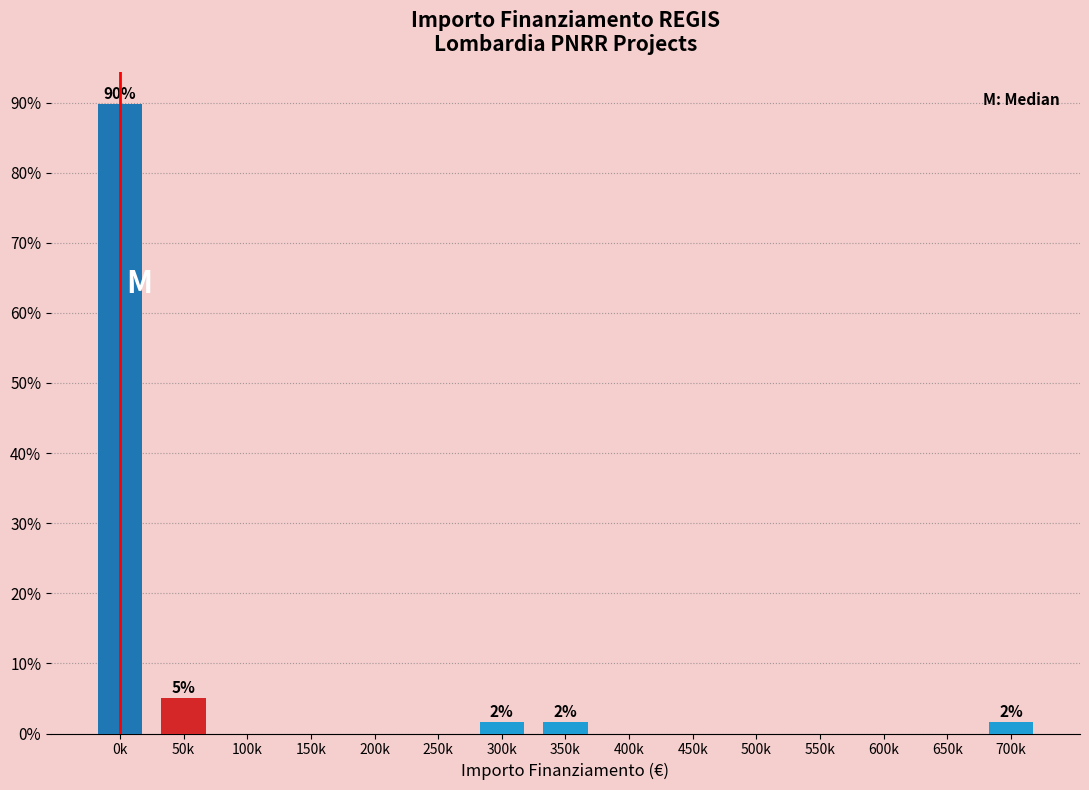

Reading left to right, transcribe all the data shown in this chart.

0k=89.8	50k=5.1	100k=0.0	150k=0.0	200k=0.0	250k=0.0	300k=1.7	350k=1.7	400k=0.0	450k=0.0	500k=0.0	550k=0.0	600k=0.0	650k=0.0	700k=1.7